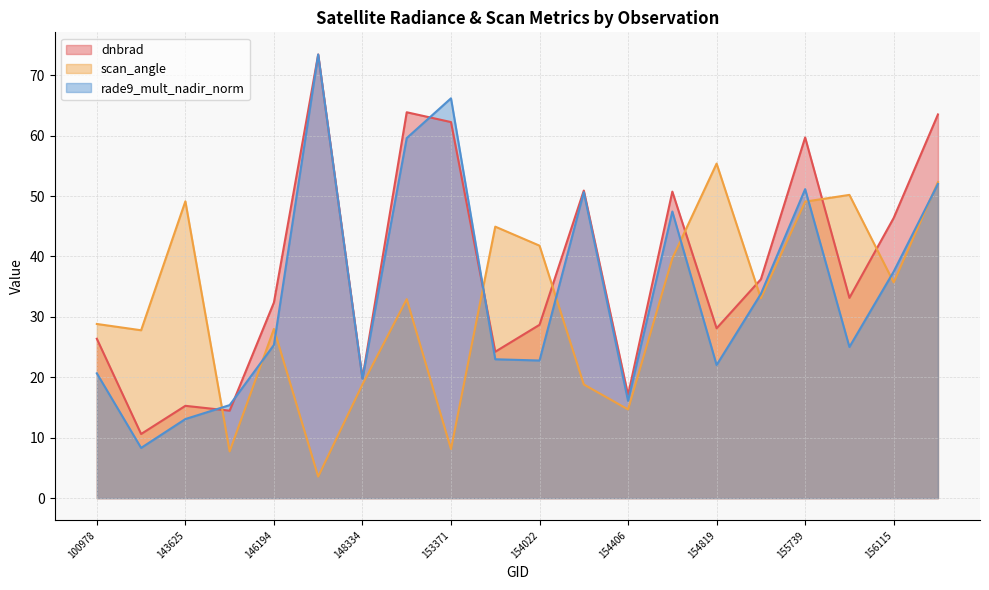

At which label is rade9_mult_nadir_norm closest to 40?

156115